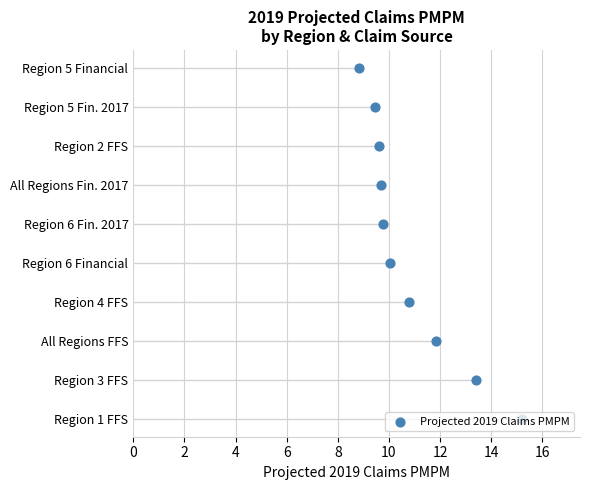

Between 16 and 2, which is larger?

16